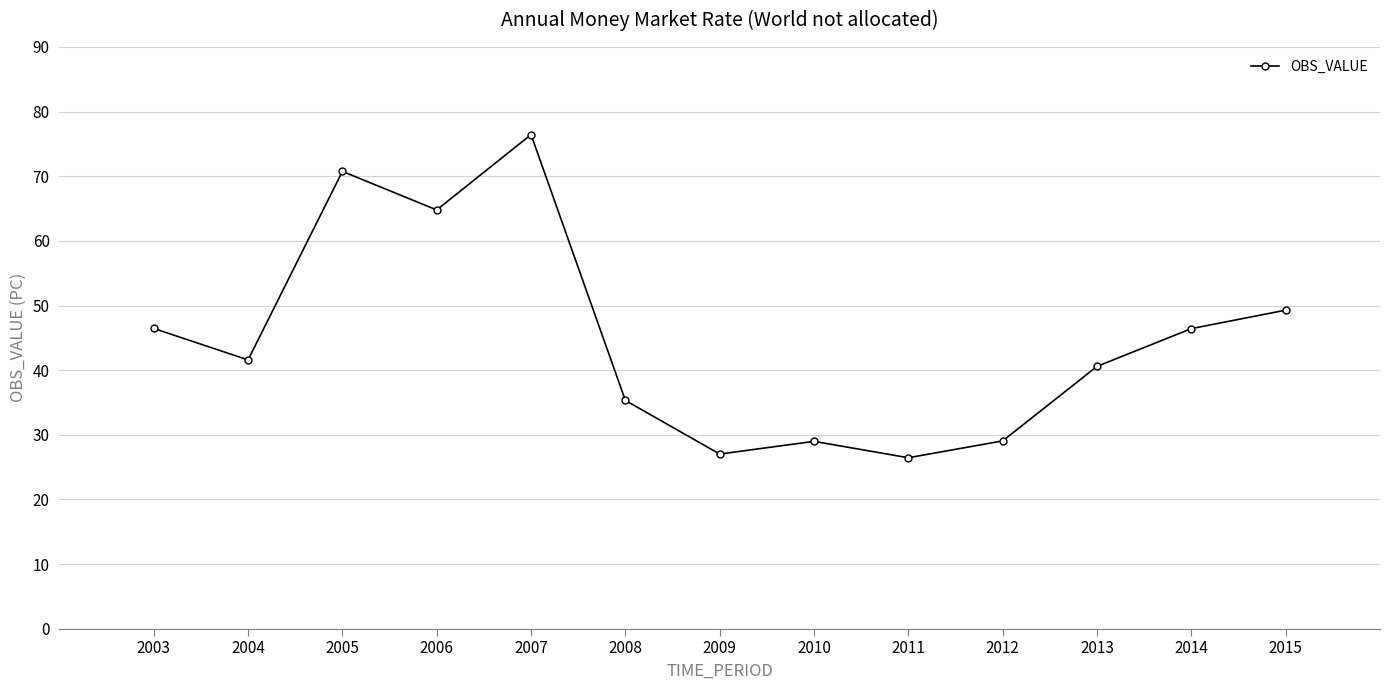

Which category has the highest value across all series?

2007